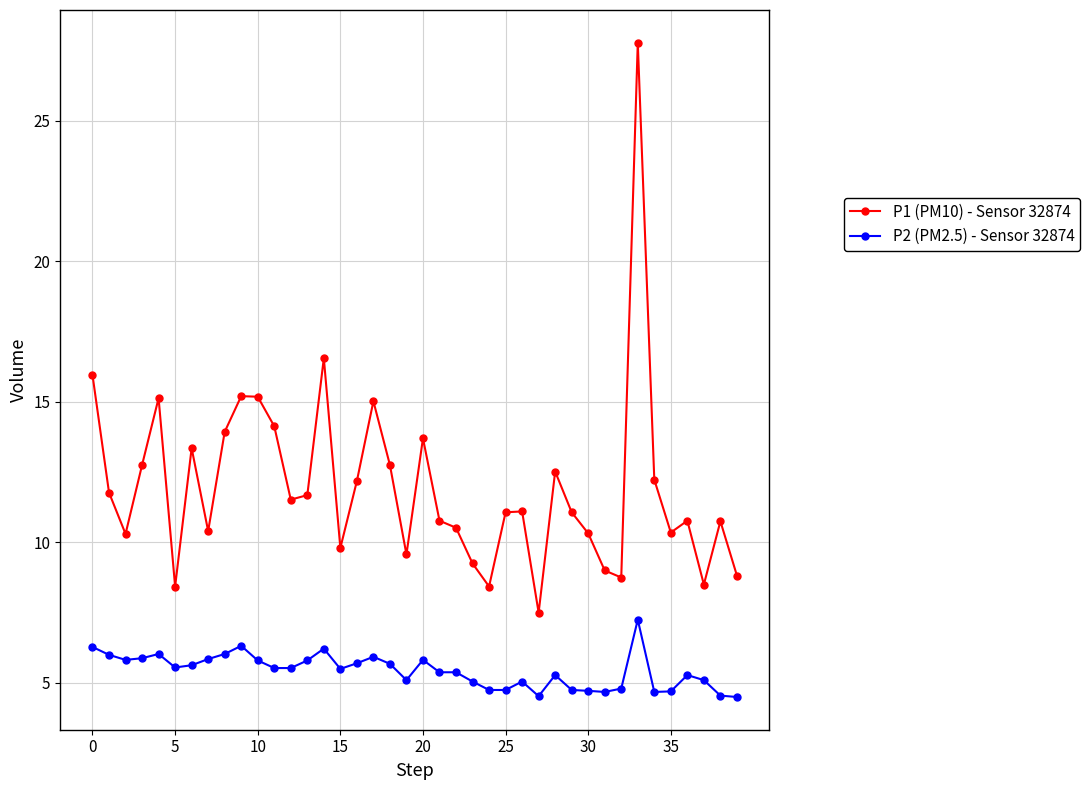

True or false: P2 (PM2.5) - Sensor 32874 and P1 (PM10) - Sensor 32874 cross at least once.

False